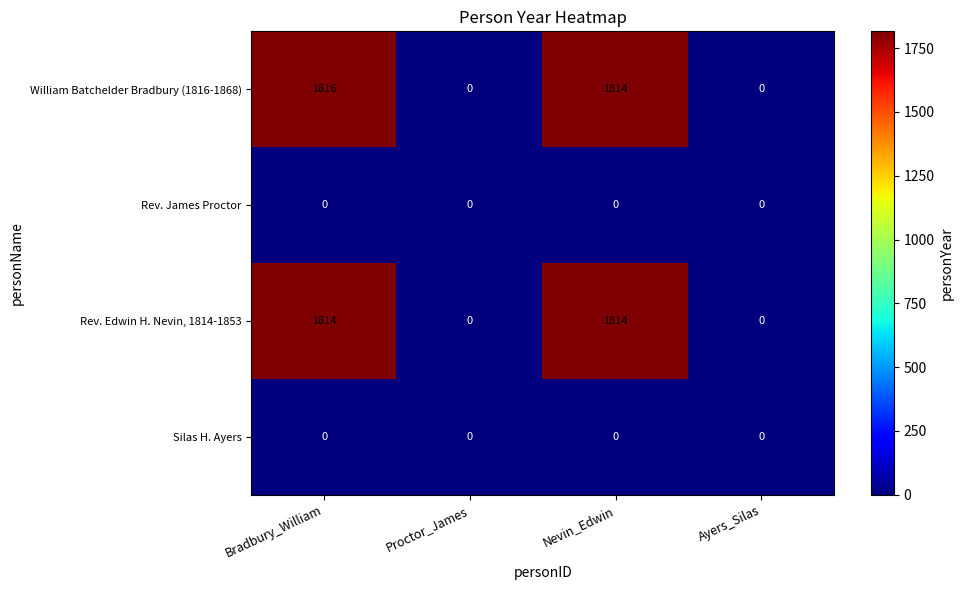

Reading left to right, transcribe all the data shown in this chart.

William Batchelder Bradbury (1816-1868): 1816	0	1814	0
Rev. James Proctor: 0	0	0	0
Rev. Edwin H. Nevin, 1814-1853: 1814	0	1814	0
Silas H. Ayers: 0	0	0	0